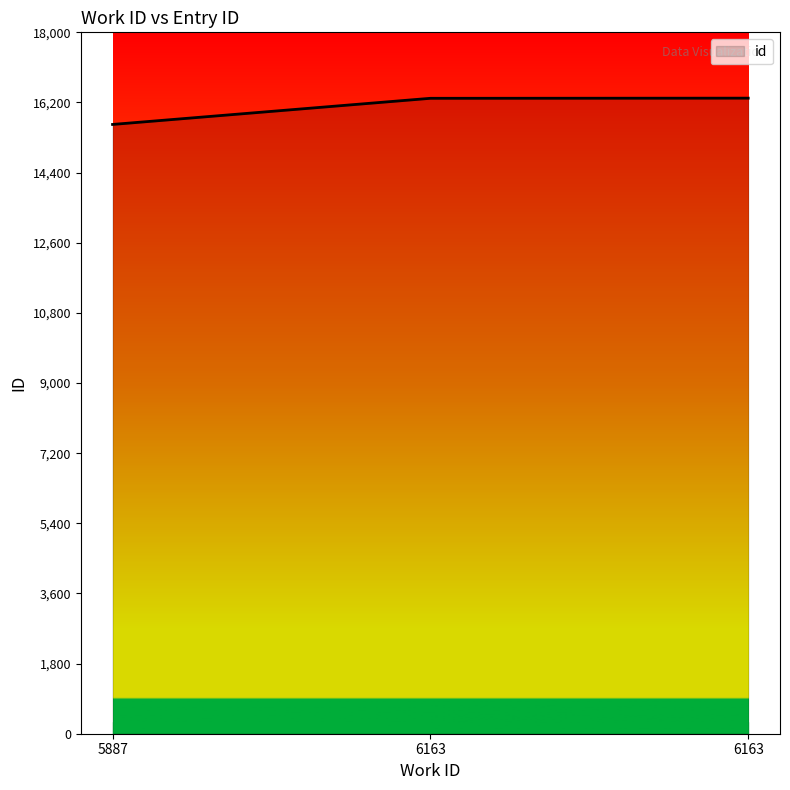

What is the difference between the values at 6163 and 5887?

671